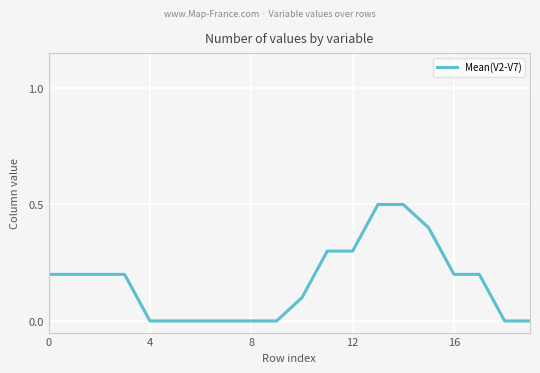

What is the difference between the maximum and minimum values?

0.5